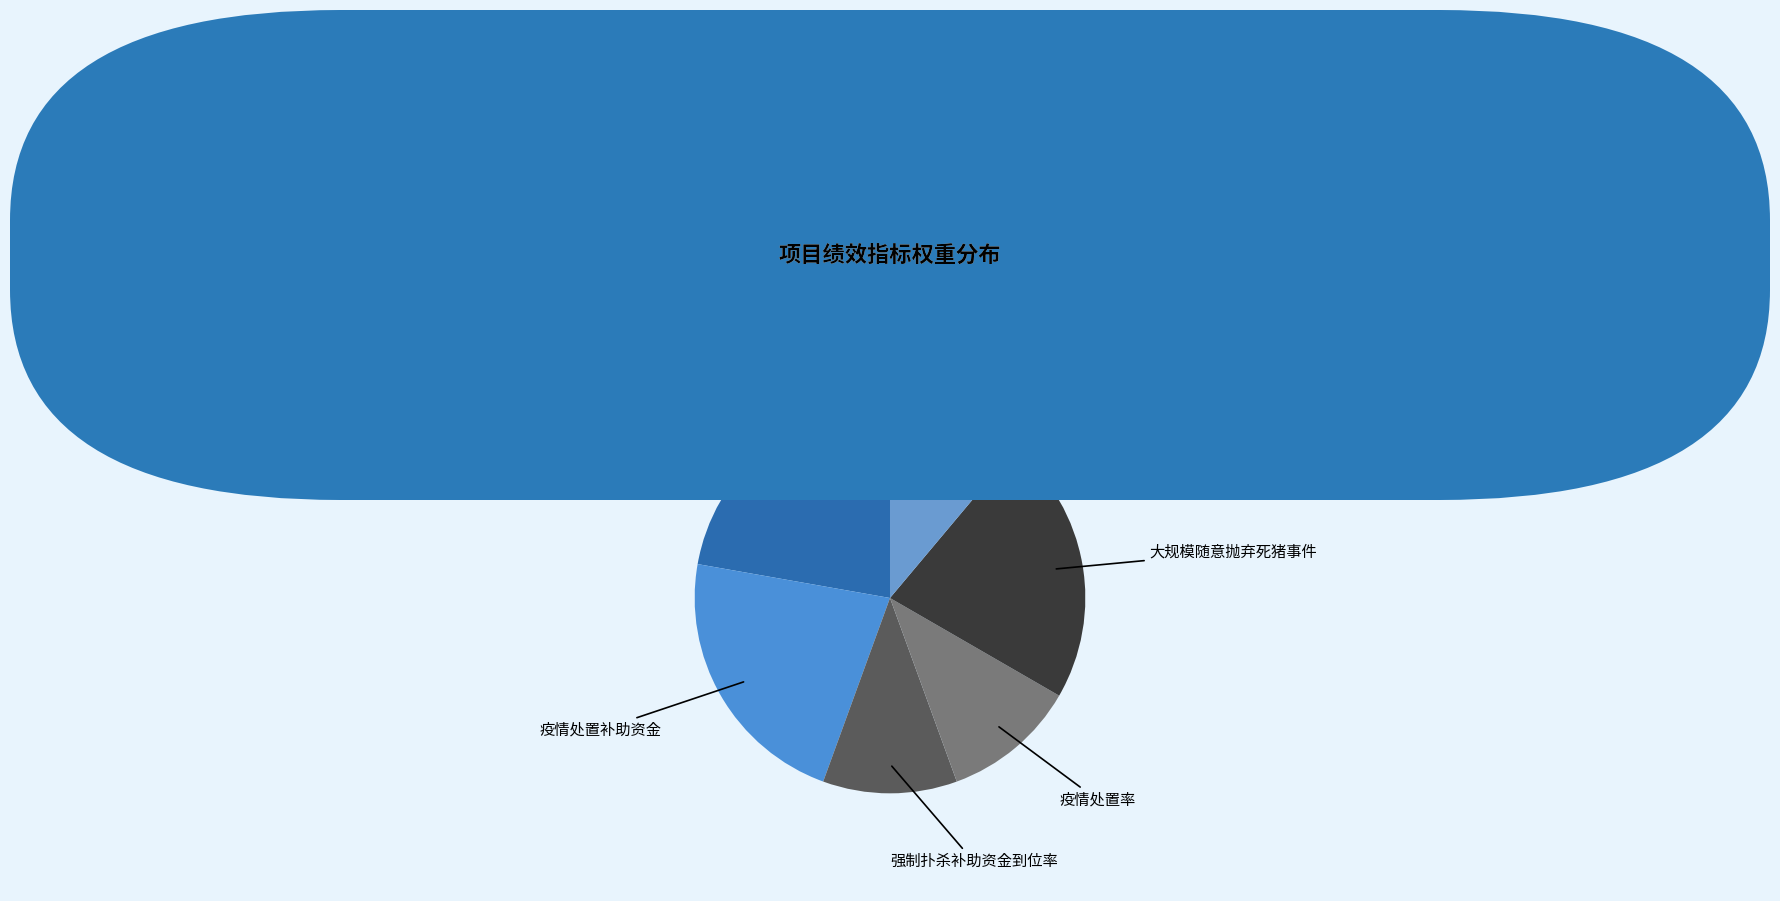

How many segments does this pie chart have?

6